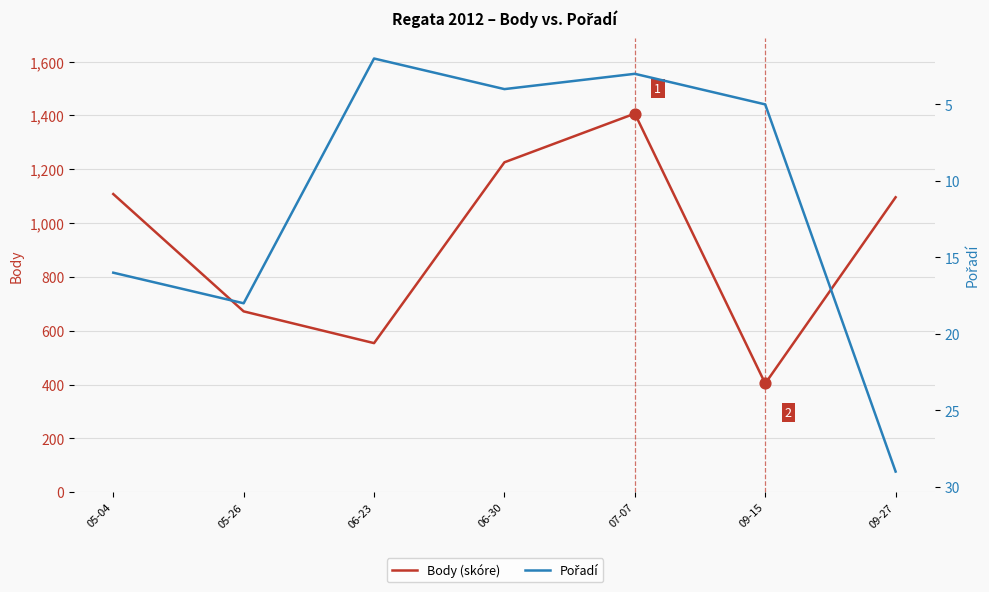

Which series contains the highest Y value?

Body (skóre)